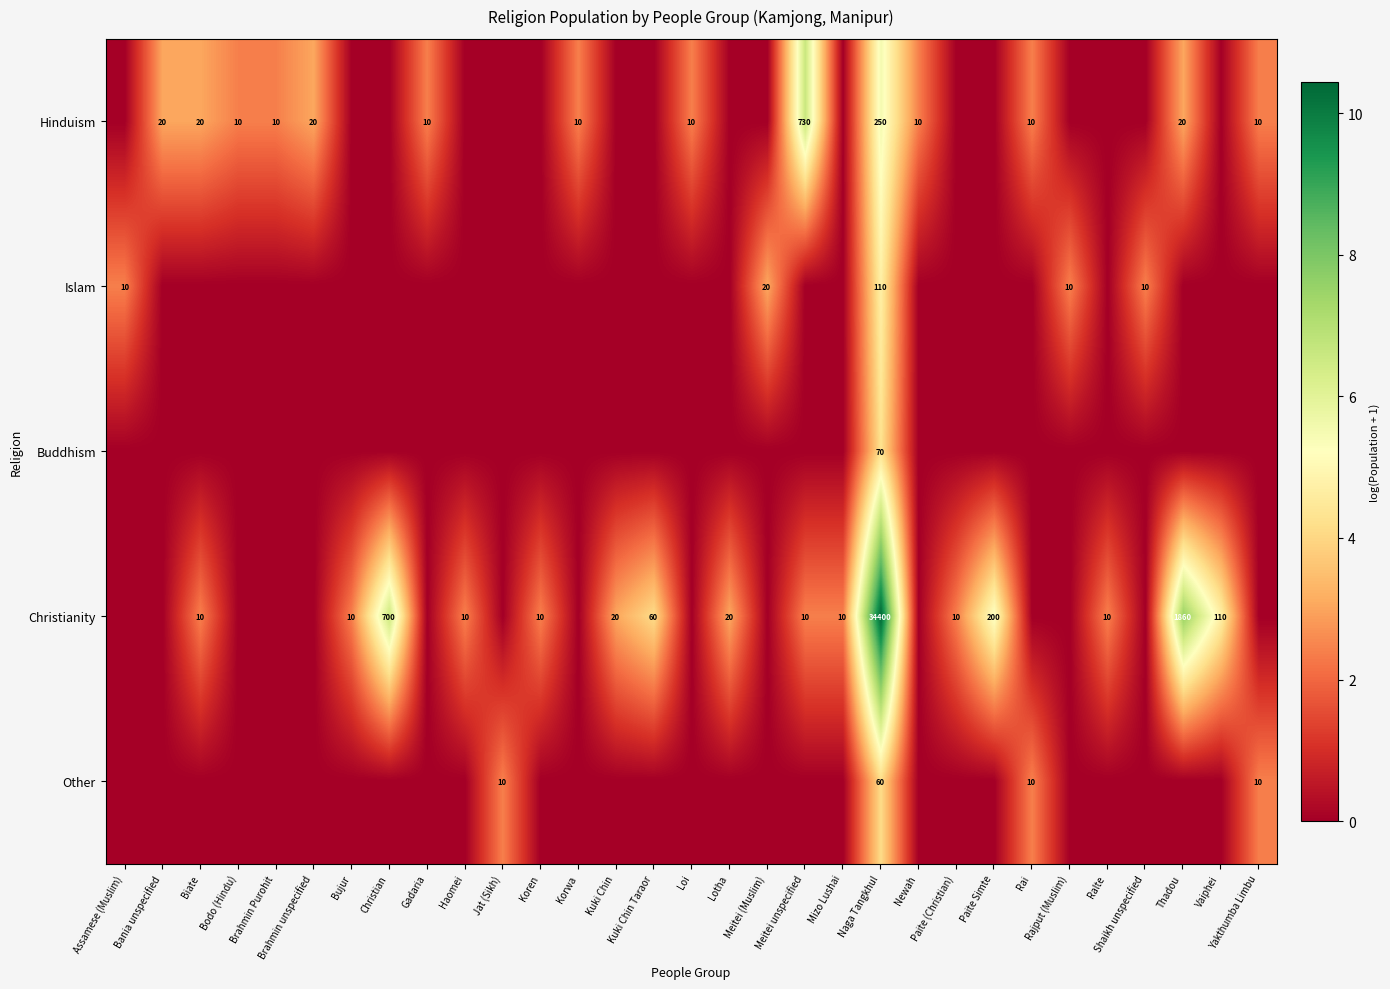

The value of Christianity at Mizo Lushai is 10. True or false?

True